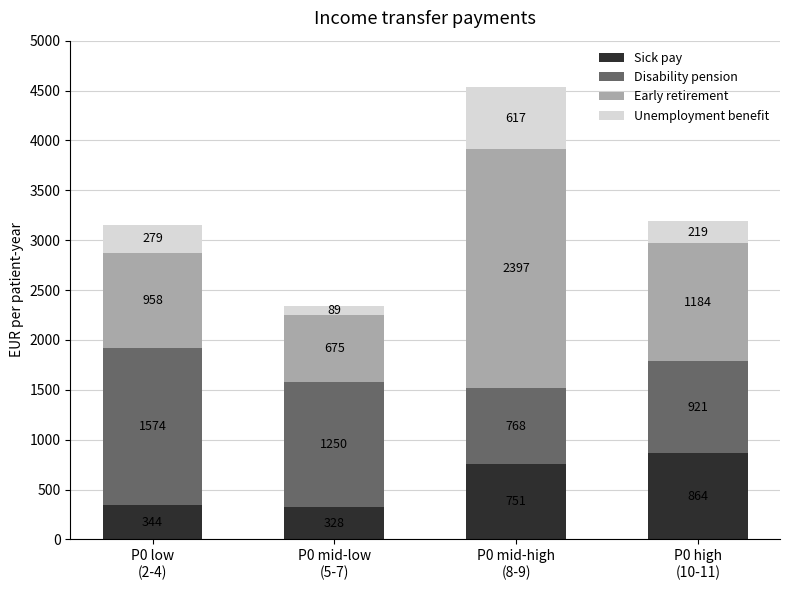

What is the minimum value for Unemployment benefit?

328